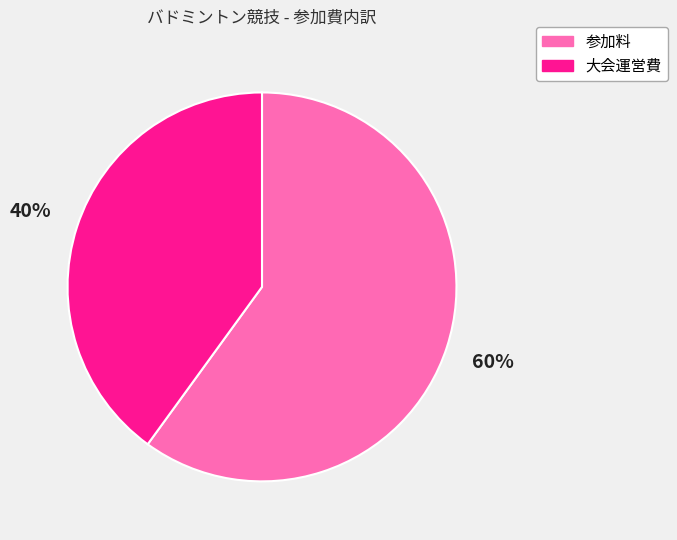

Is the sum of 参加料 and 大会運営費 greater than half?

Yes